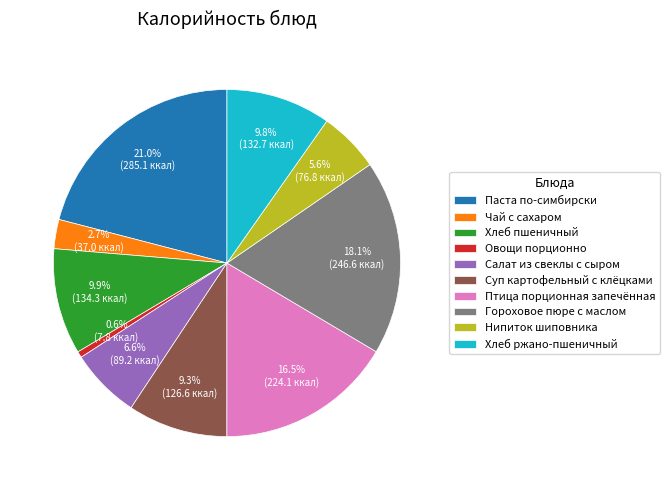

What is the largest slice in the pie chart?

Паста по-симбирски